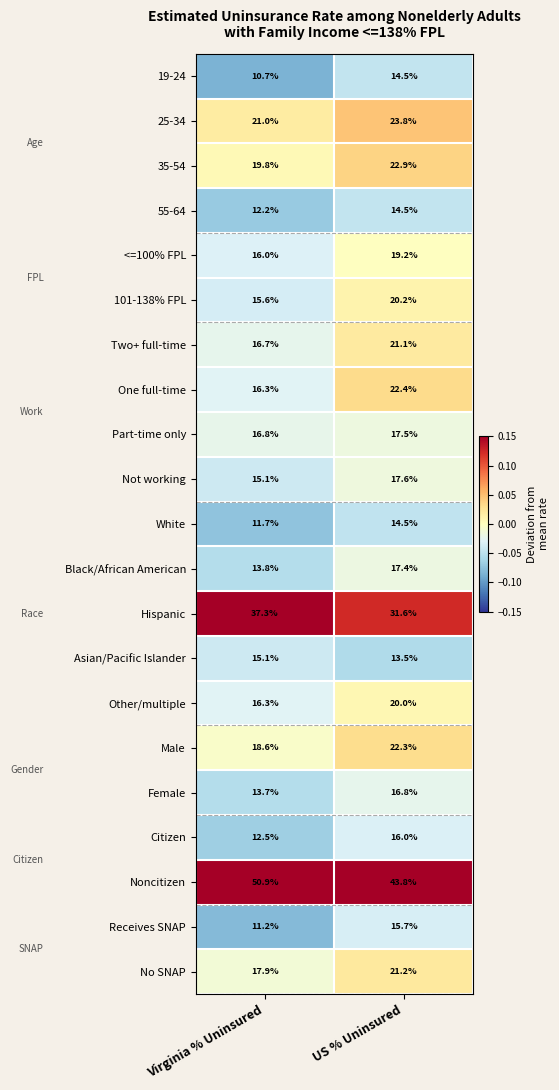

What is the smallest value displayed?

10.7